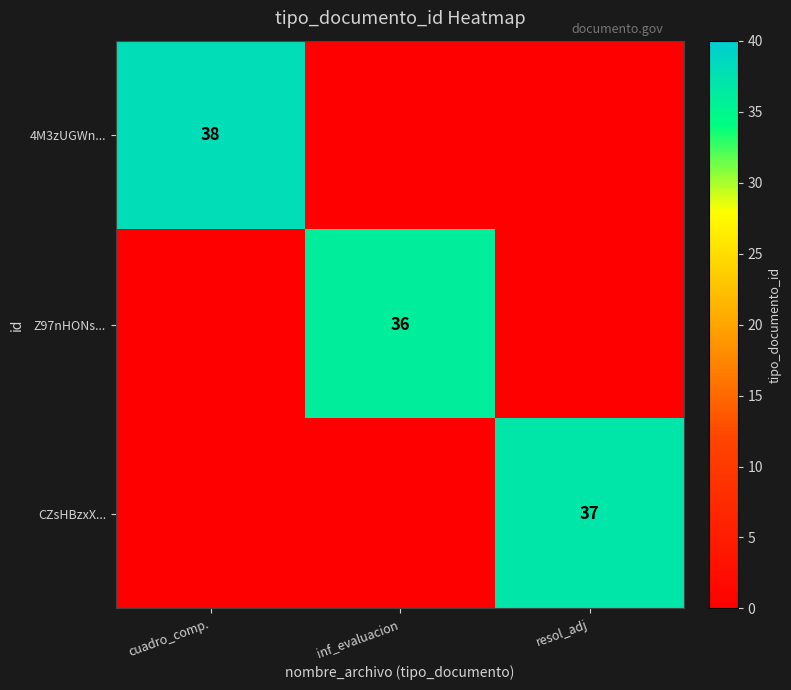

The Z97nHONs... series shows 36 at inf_evaluacion. True or false?

True